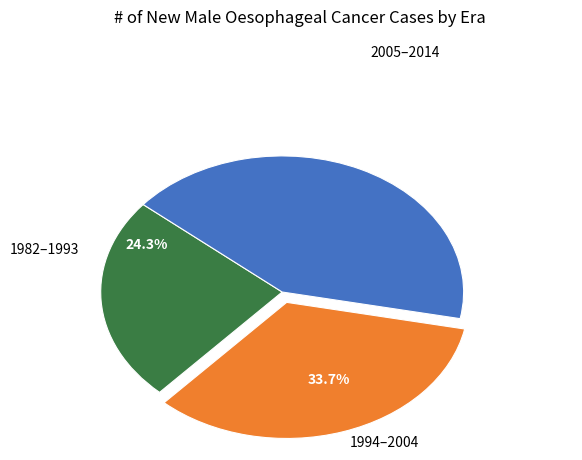

Which has a higher value, 1994–2004 or 2005–2014?

2005–2014